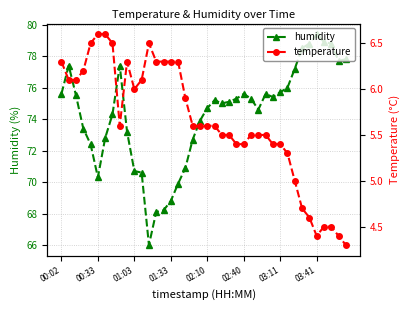

True or false: temperature and humidity cross at least once.

False